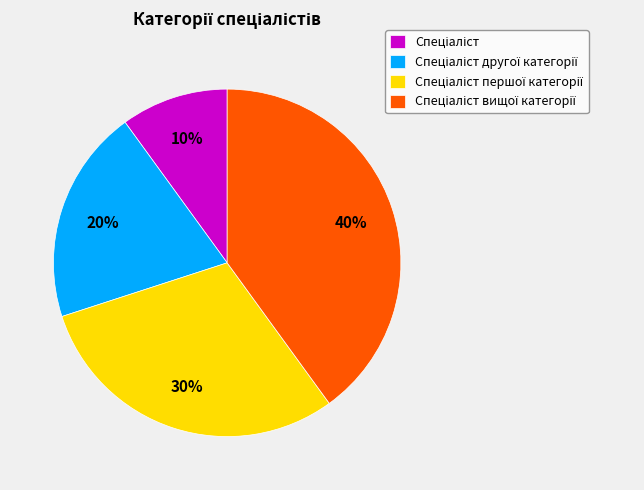

To the nearest percent, what is the average slice percentage?

25%